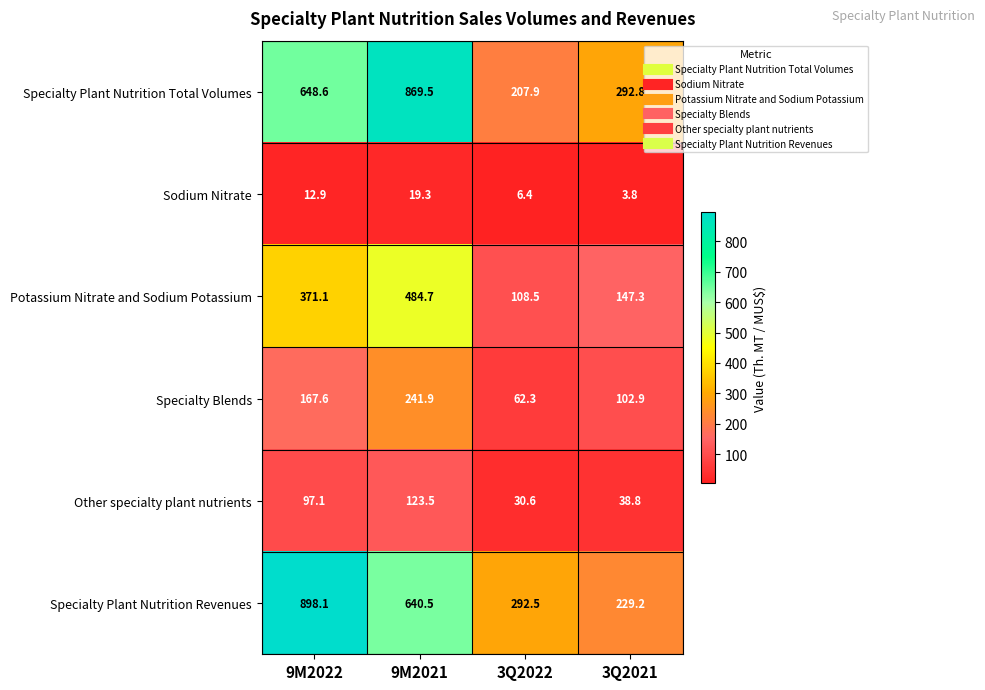

The Specialty Blends series shows 176.0 at 3Q2021. True or false?

False